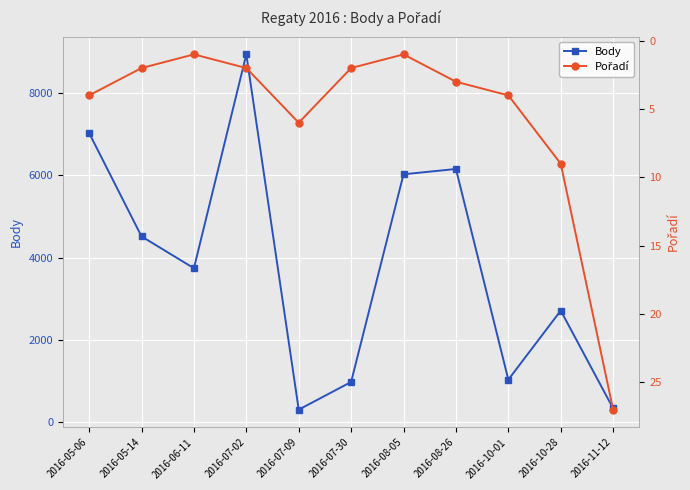

What is the label of the 11th point from the left?

2016-11-12